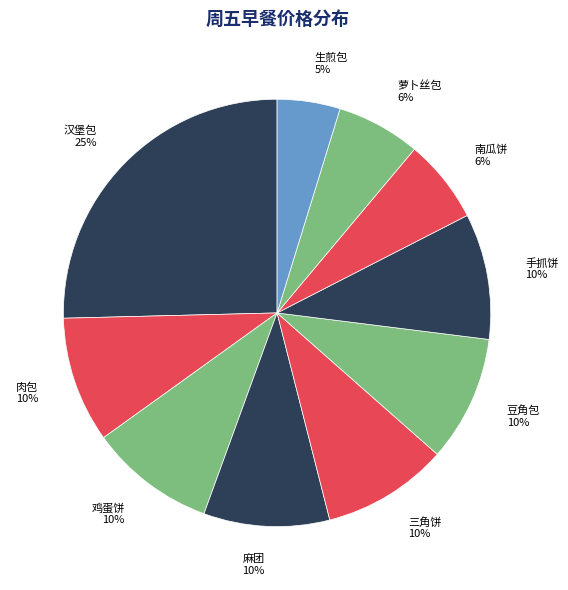

What is the ratio of the value at 豆角包 to the value at 三角饼?

1.0